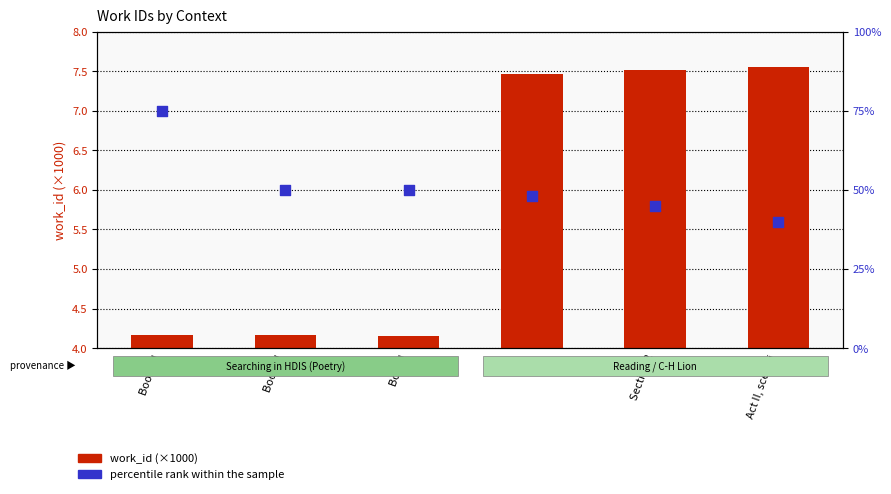

Which series has the widest spread of Y values?

percentile rank within the sample